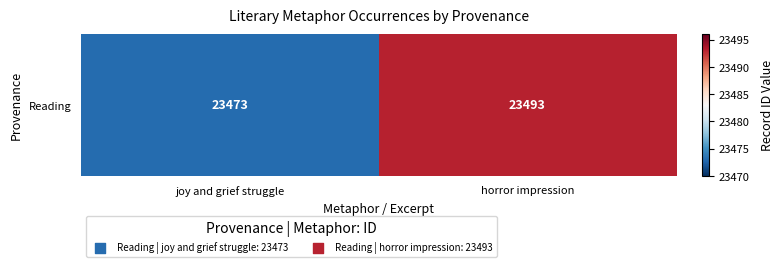

The value at horror impression is 10591. True or false?

False